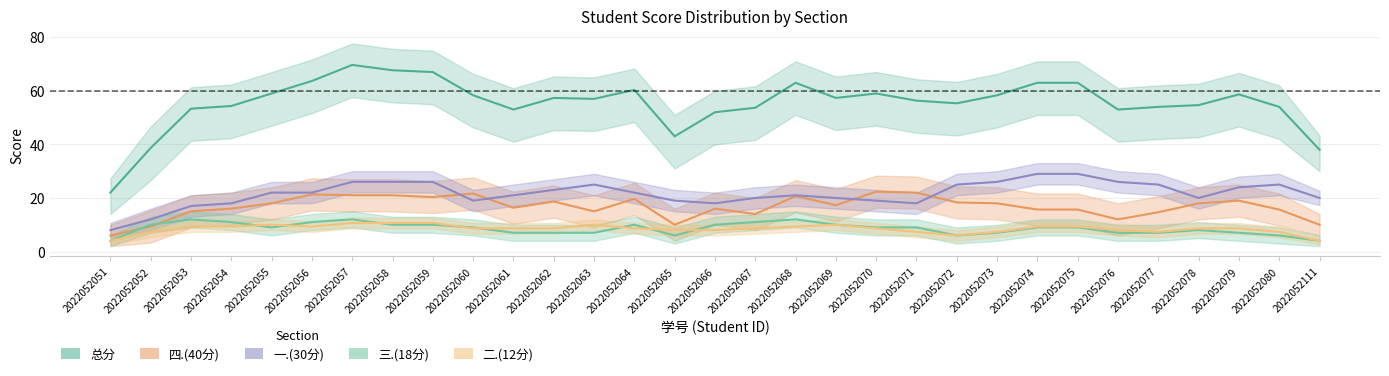

True or false: 总分 and 三.(18分) intersect in this chart.

False